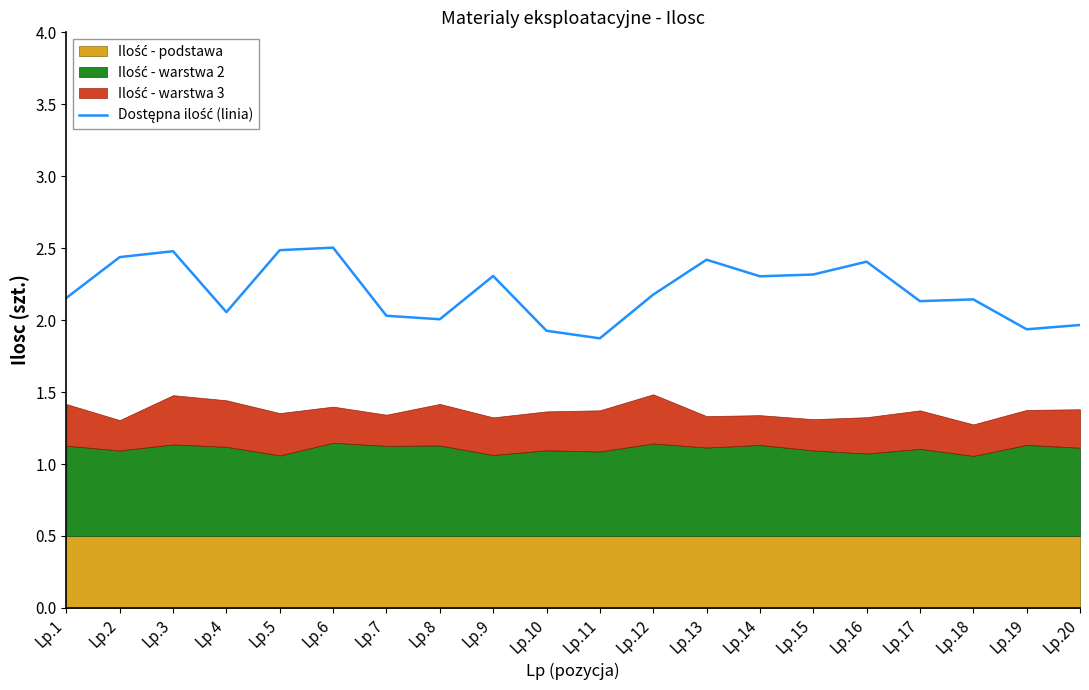

What is the ratio of the value at Lp.3 to the value at Lp.7?

1.2